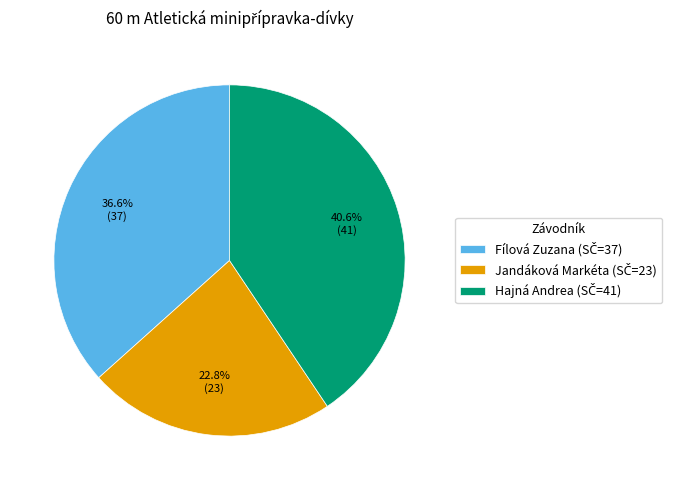

Count the number of slices in the pie.

3